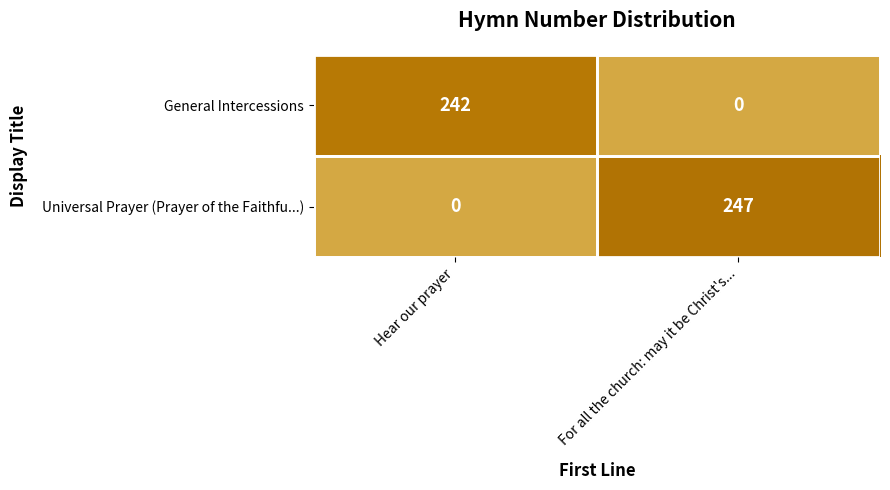

How many positive values does the Universal Prayer (Prayer of the Faithfu...) series have?

1